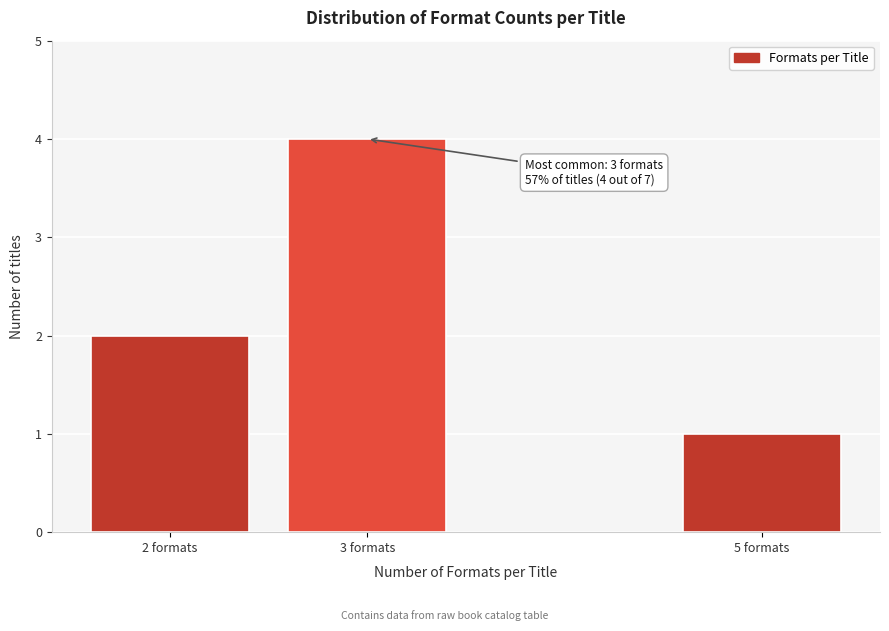

Reading left to right, what are all the values shown in this chart?

2 formats=2	3 formats=4	5 formats=1